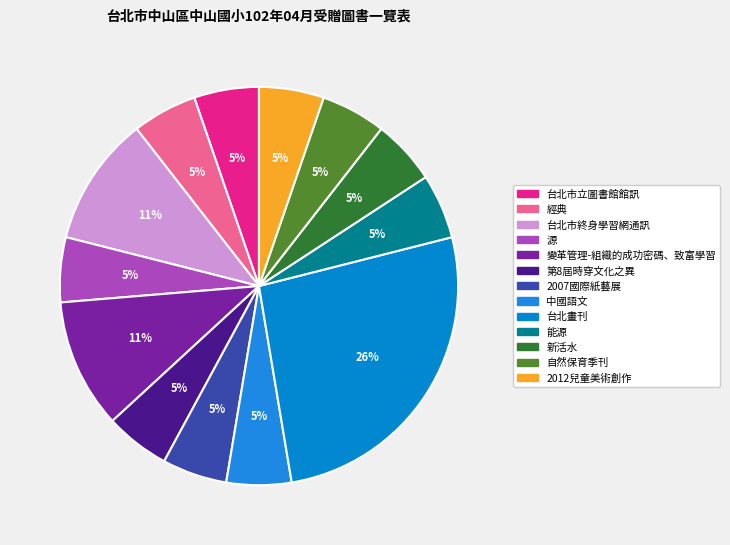

Which category has the smallest portion of the pie?

台北市立圖書館館訊